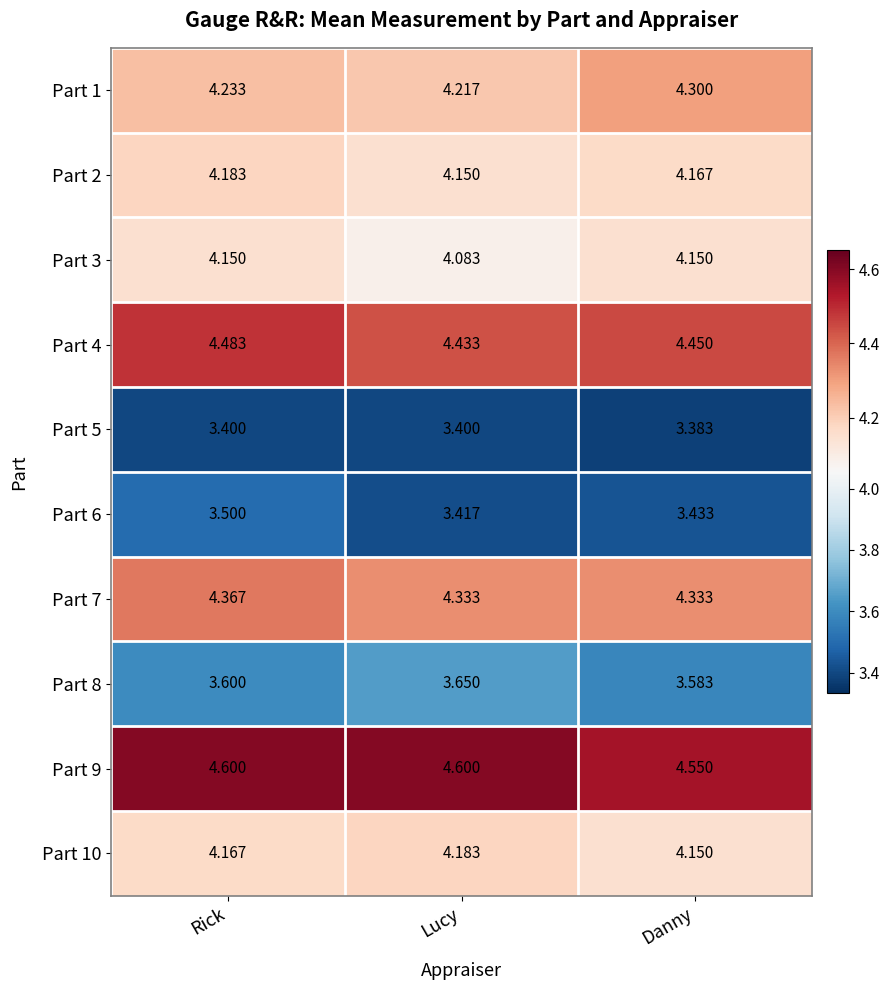

Which category has the highest value in the Part 7 series?

Rick